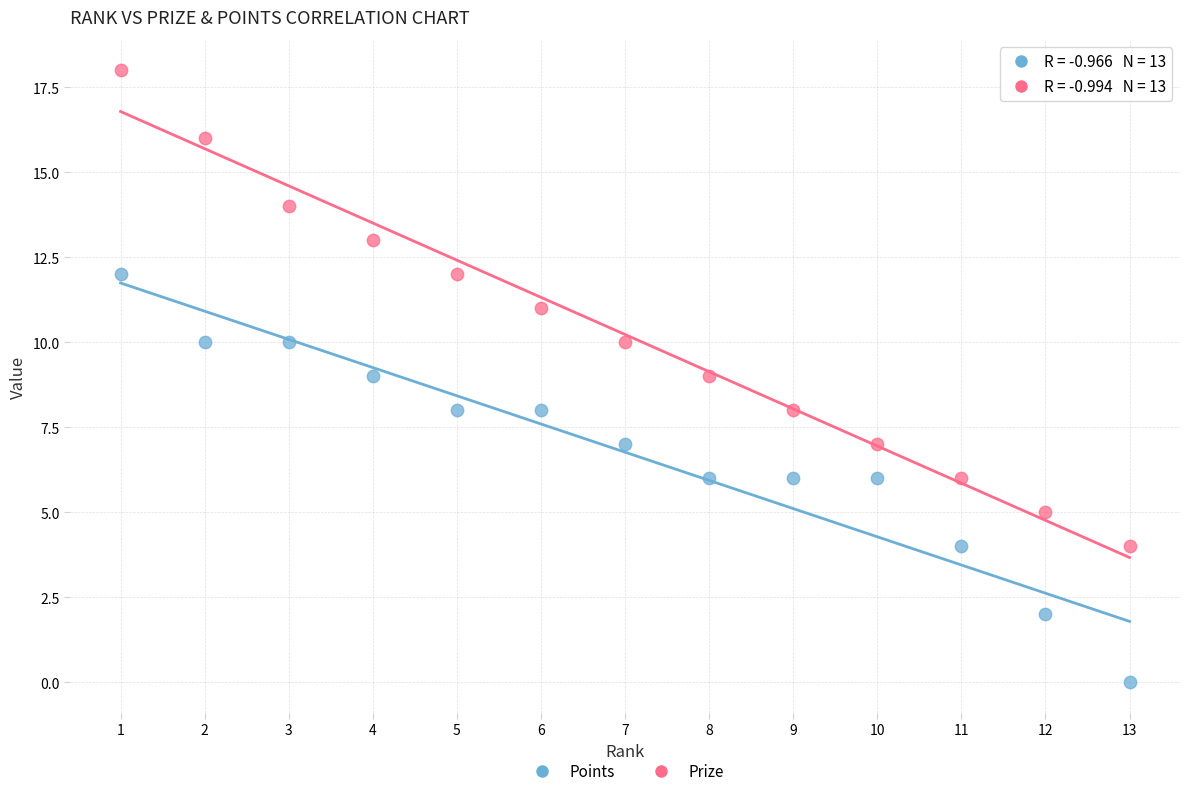

What are all the series names shown in the legend?

Points, Prize